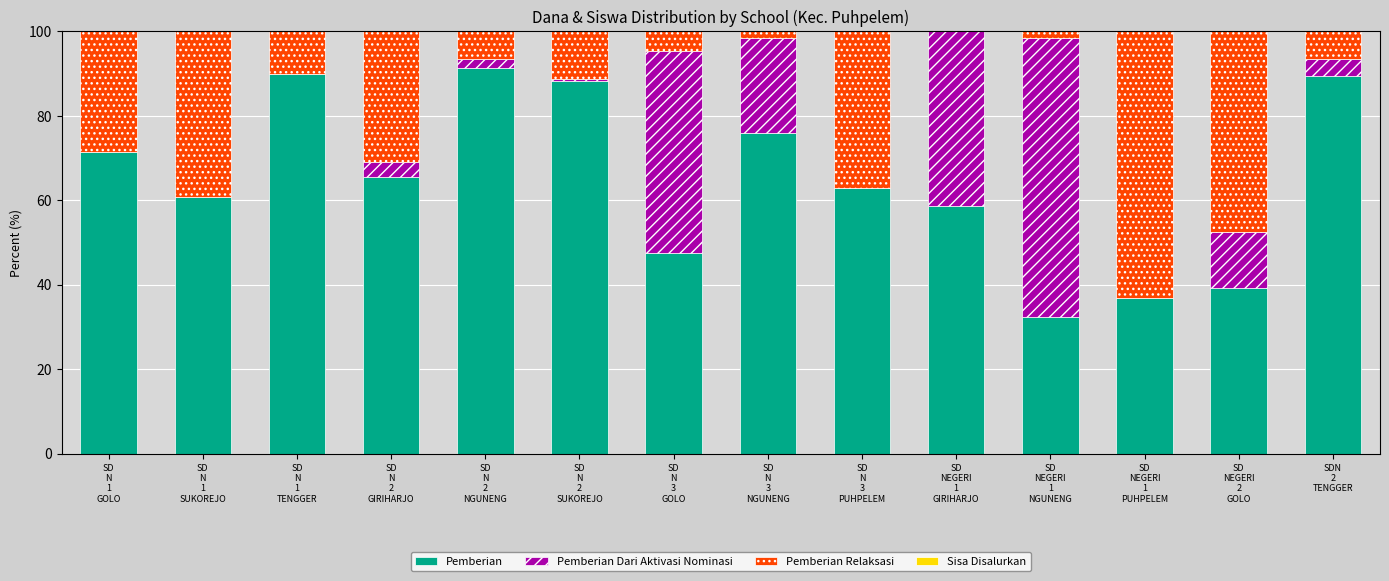

What is the total value across all series at SD
NEGERI
1
PUHPELEM?

100.0